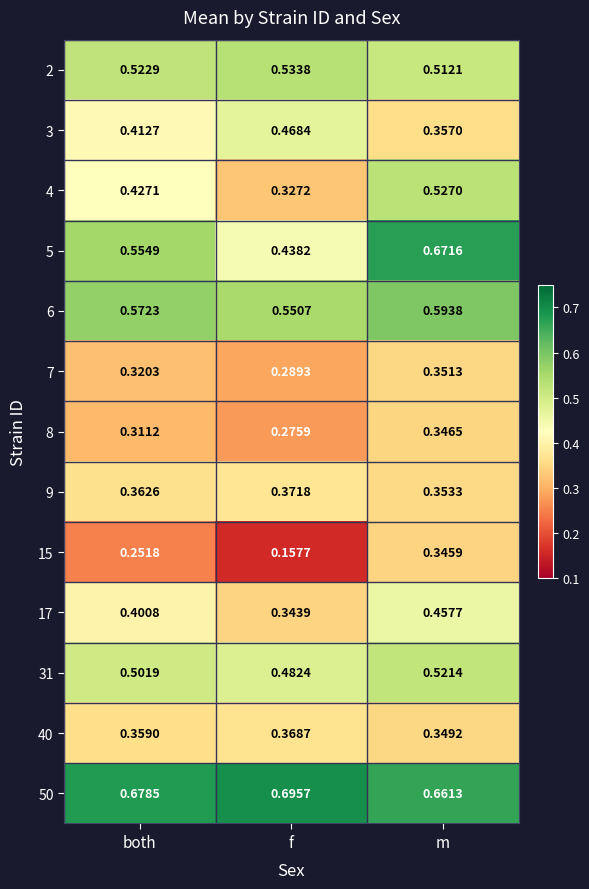

At which category is the sum across all series the highest?

m